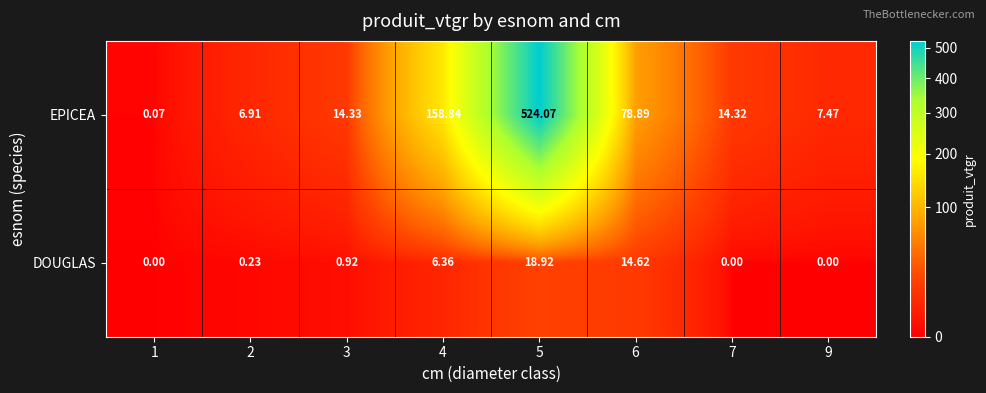

Between 2 and 7, which series saw the biggest shift?

EPICEA